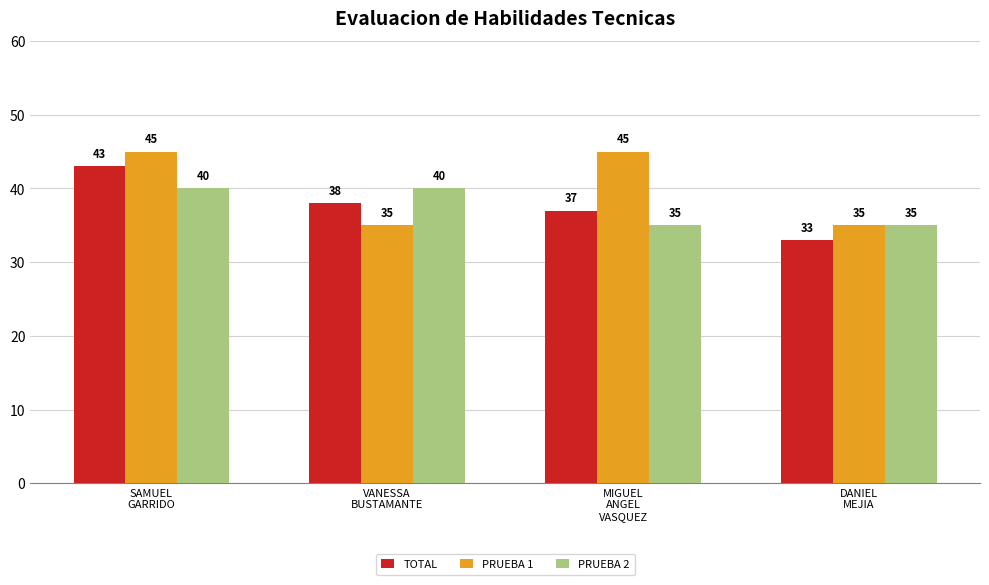

List the series in order of their peak value, highest first.

PRUEBA 1, TOTAL, PRUEBA 2